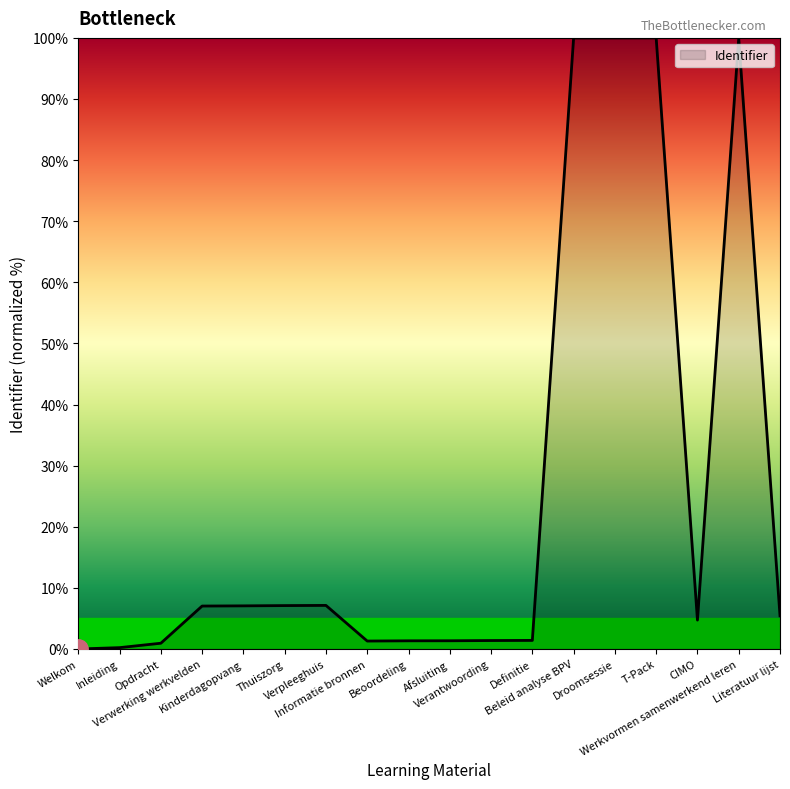

What is the sum of the values at Welkom and CIMO?

4.7